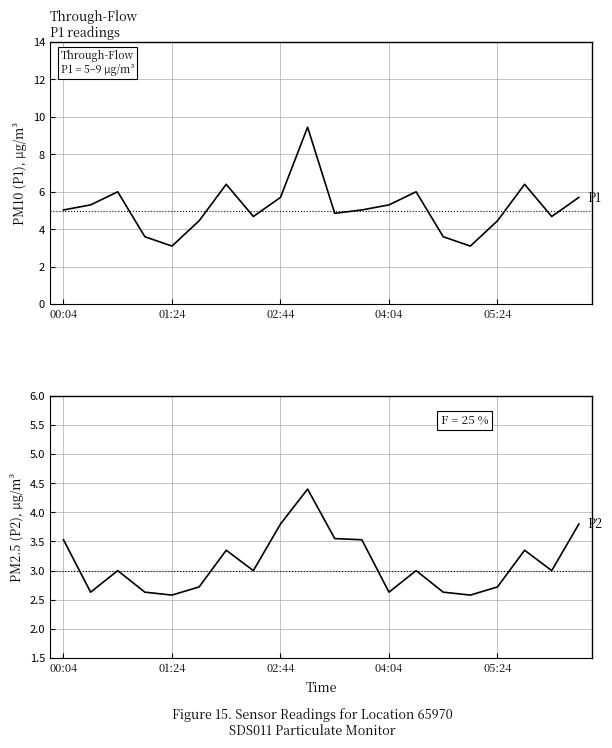

What is the value of the P1 point at the 17th from the left?

4.5